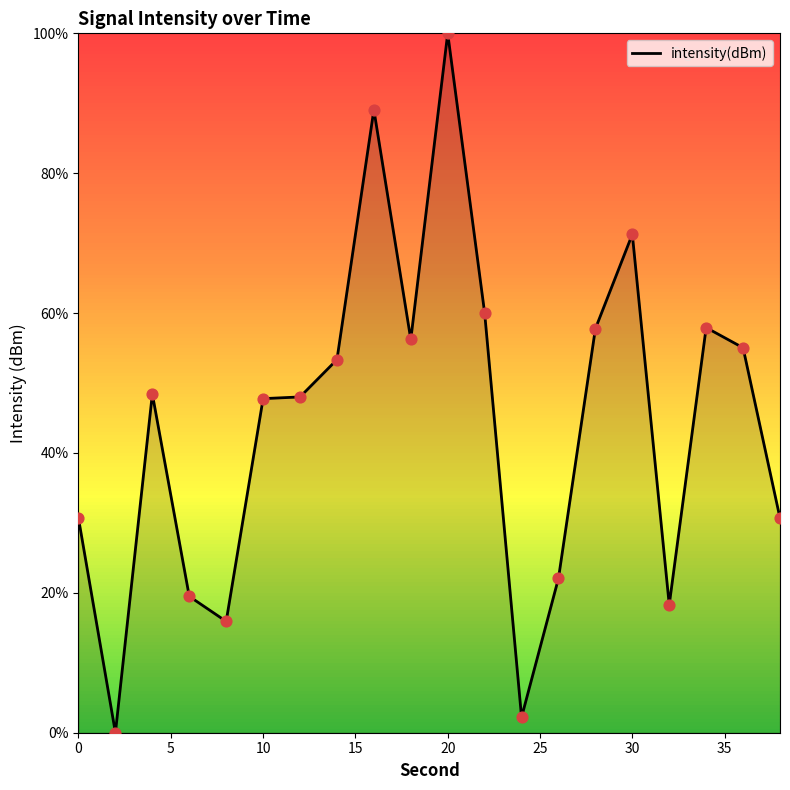

What is the difference between the maximum and minimum values?

100.0